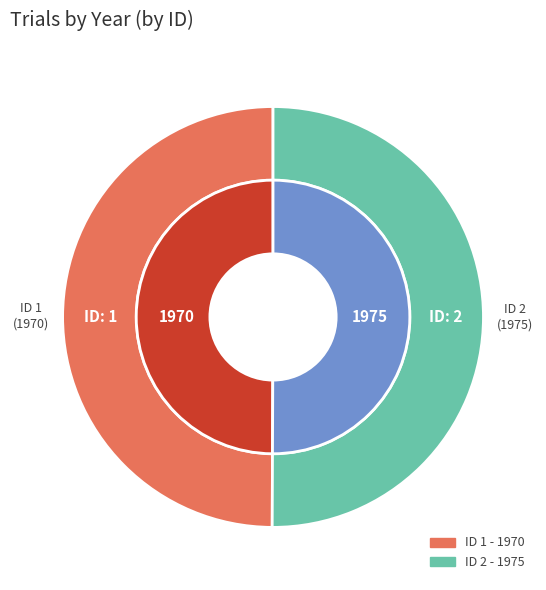

To the nearest percent, what portion does 1 represent?

50%